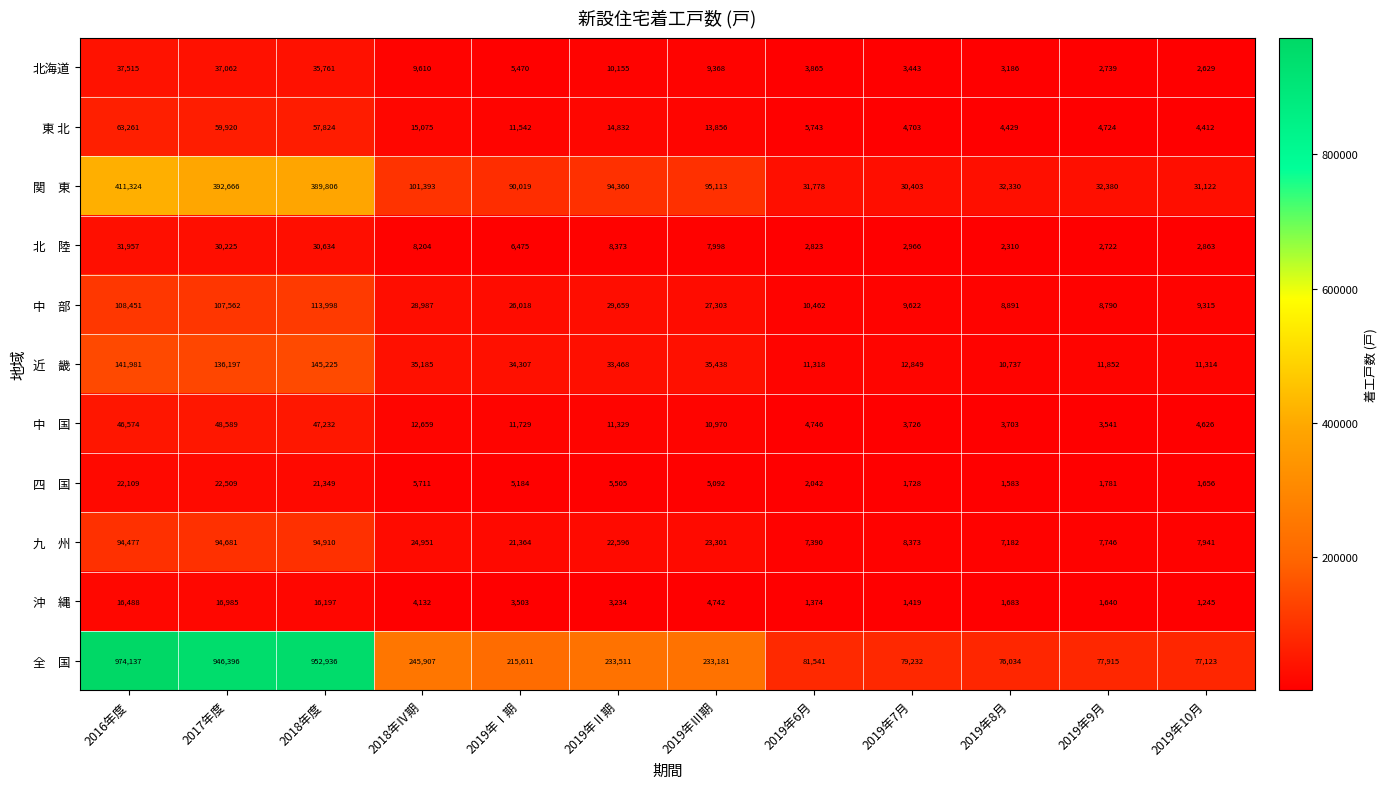

How many series are shown in this chart?

11